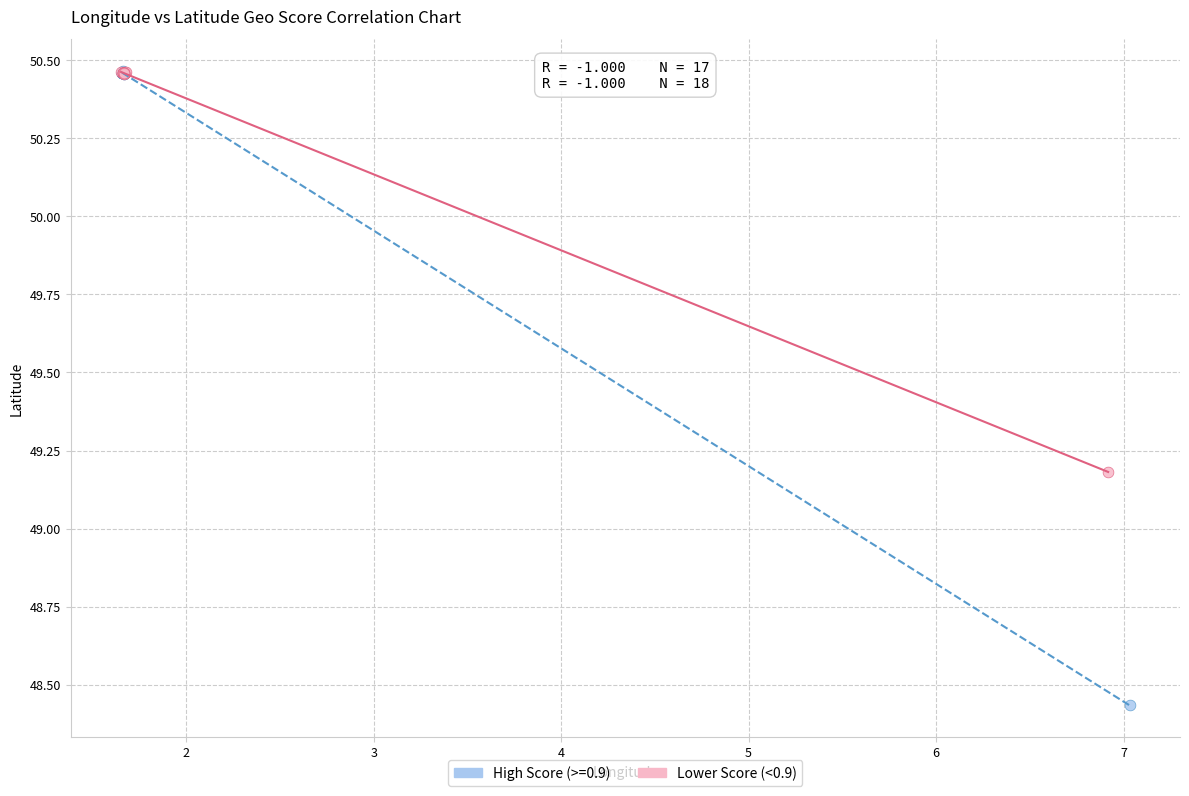

Which series reaches the minimum Y coordinate?

High Score (>=0.9)